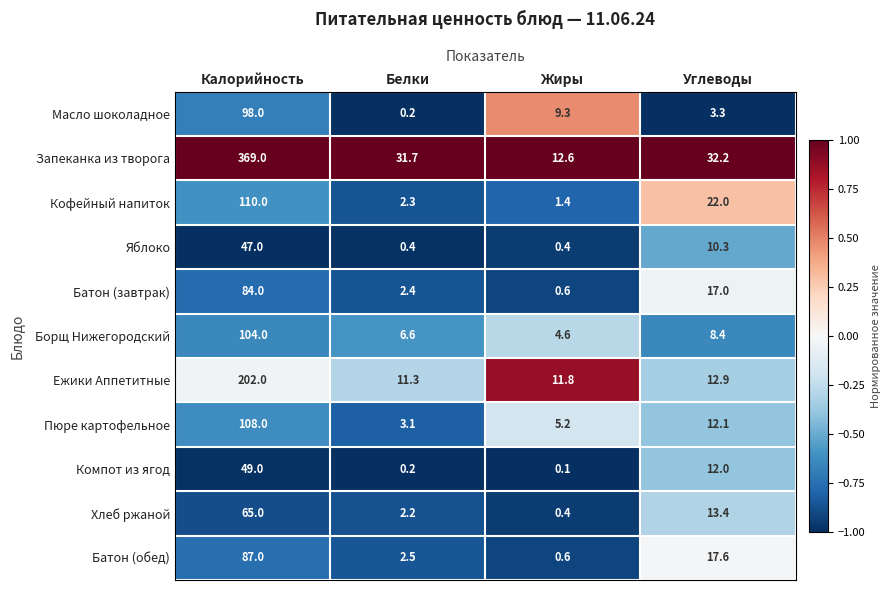

How many categories are shown in the chart?

4